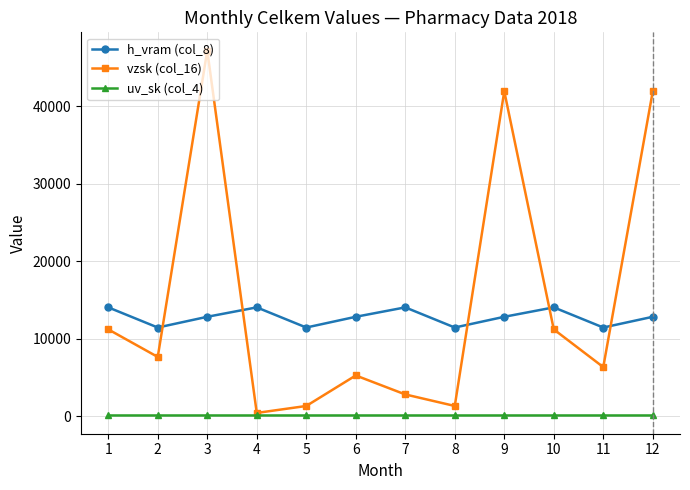

List the series in order of their peak value, lowest first.

uv_sk (col_4), h_vram (col_8), vzsk (col_16)